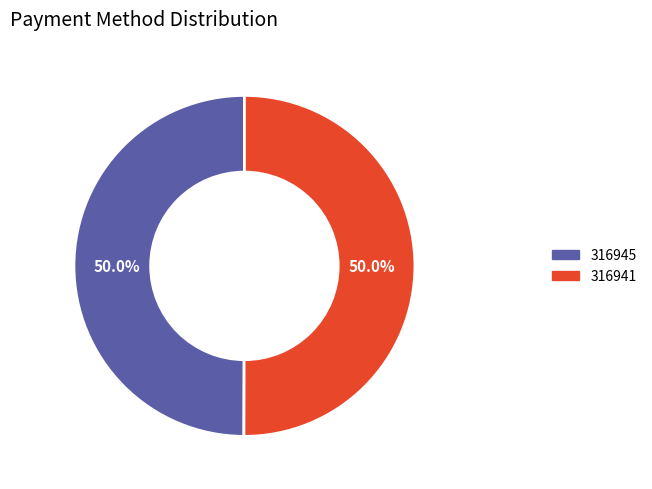

Approximately how many times larger is the value at 316941 compared to 316945?

1.0